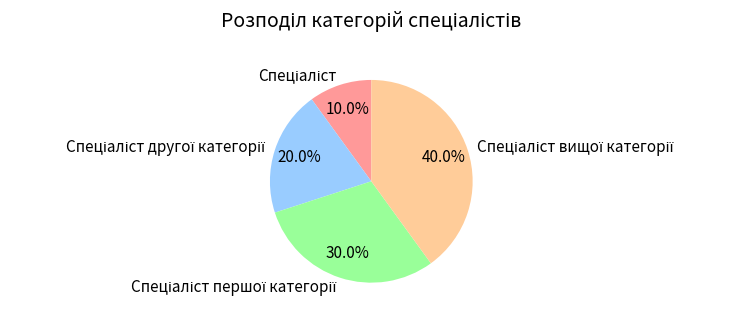

Does any single category account for the majority?

No